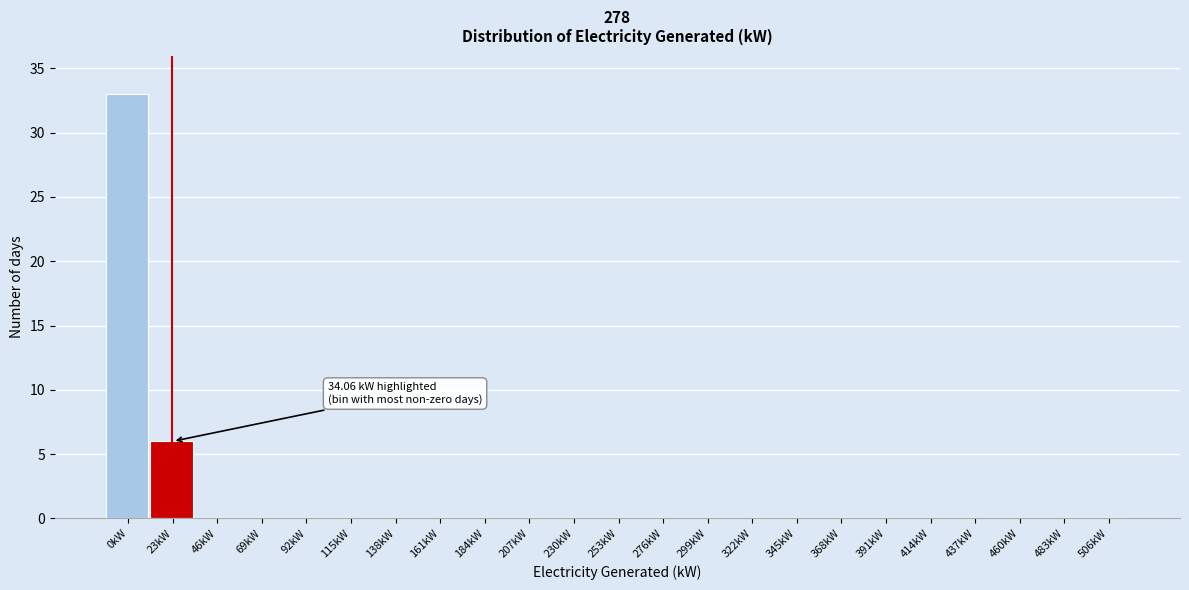

Reading right to left, extract all data points from this chart.

506kW=0	483kW=0	460kW=0	437kW=0	414kW=0	391kW=0	368kW=0	345kW=0	322kW=0	299kW=0	276kW=0	253kW=0	230kW=0	207kW=0	184kW=0	161kW=0	138kW=0	115kW=0	92kW=0	69kW=0	46kW=0	23kW=6	0kW=33